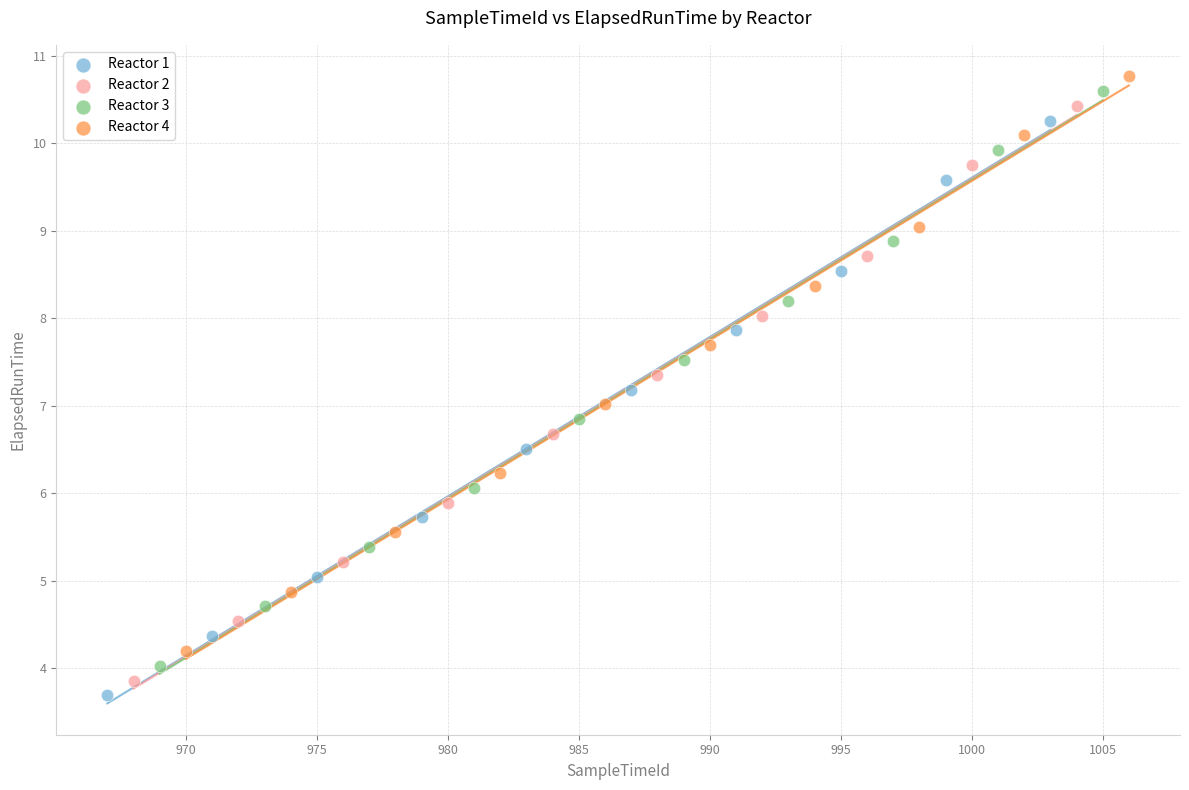

What are all the series names shown in the legend?

Reactor 1, Reactor 2, Reactor 3, Reactor 4